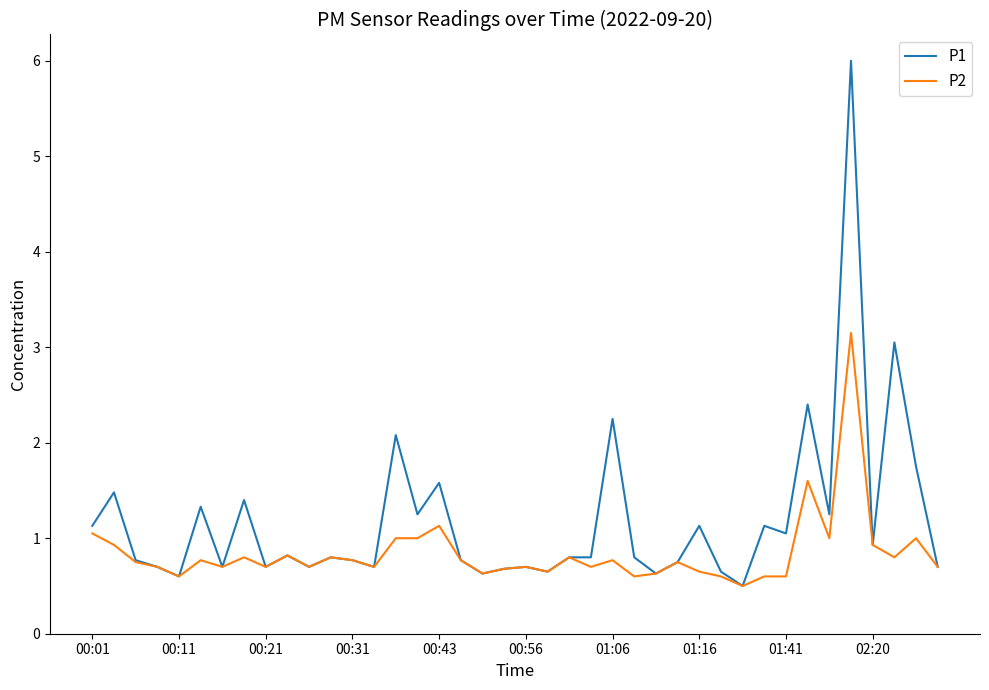

Which series has the largest range (max minus min)?

P1